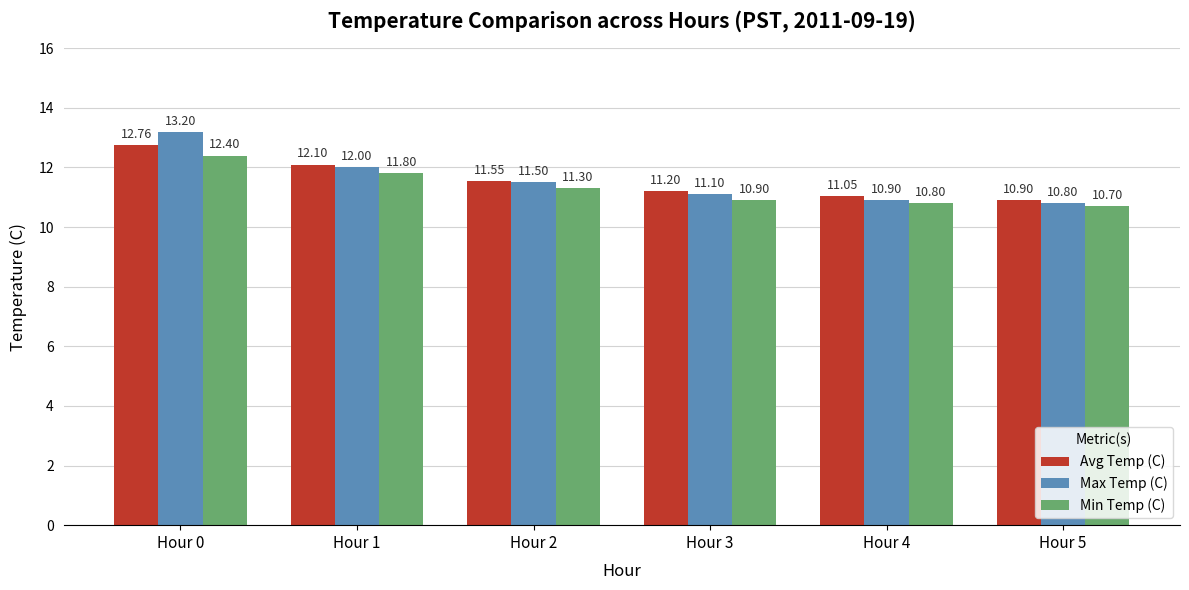

What is the value of the Min Temp (C) bar at the 6th from the left?

10.7